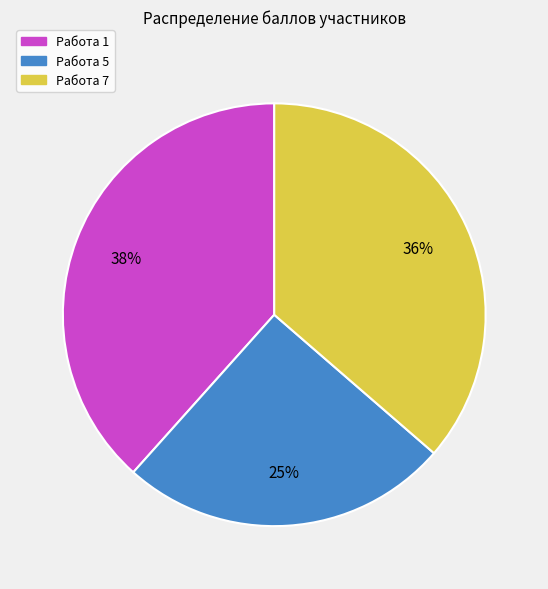

Which category has the smallest portion of the pie?

Работа 5